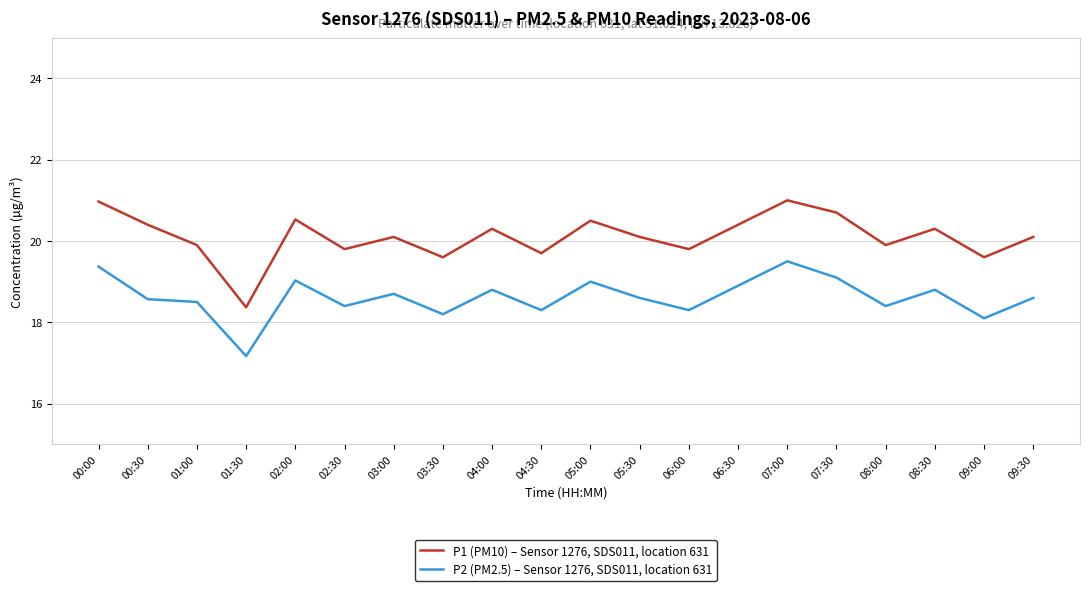

Does the chart display data point markers on the line(s)?

No